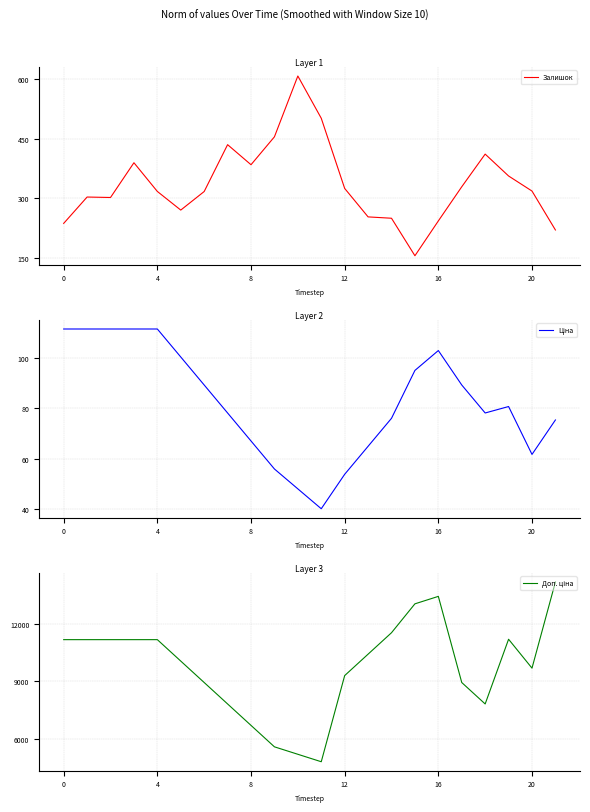

True or false: Доп. ціна and Ціна cross at least once.

False